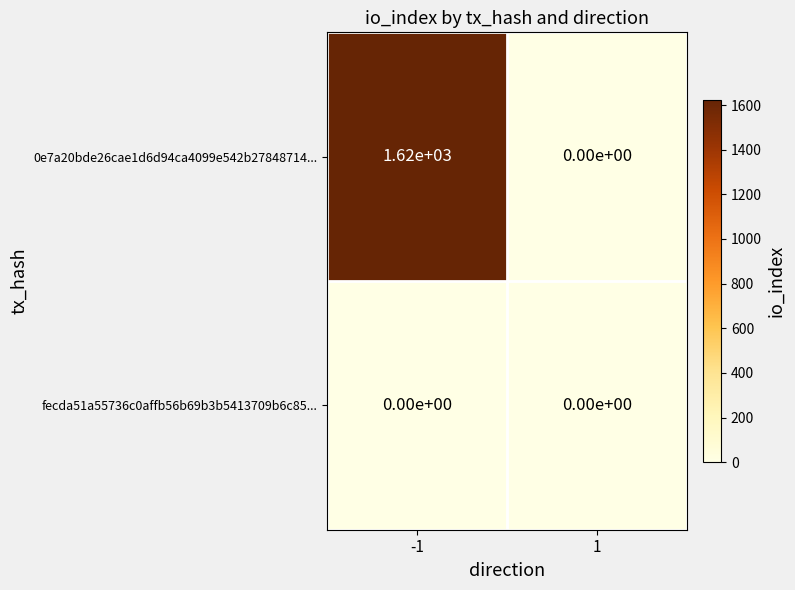

At how many categories does at least one series exceed 671?

1